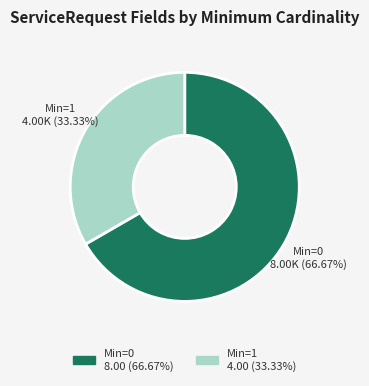

Which slice represents more than half of the pie?

Min=0